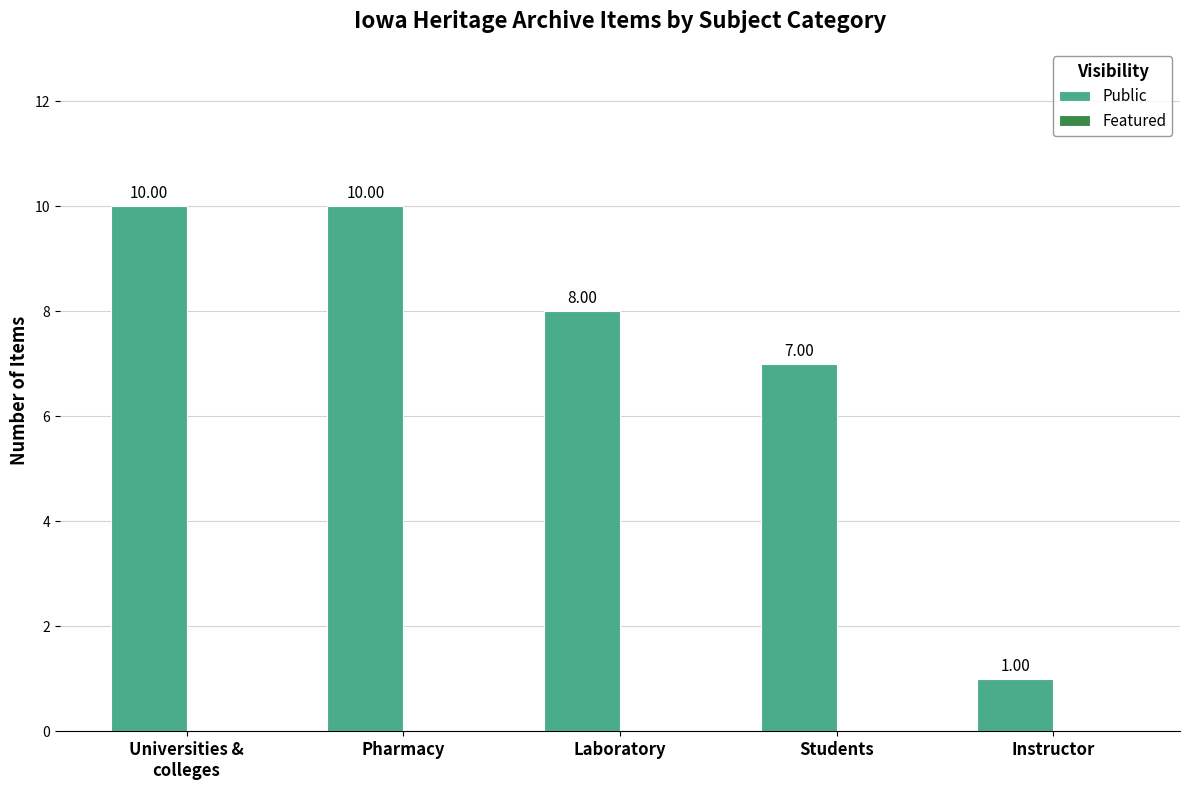

Which label corresponds to the smallest value in the chart?

Instructor